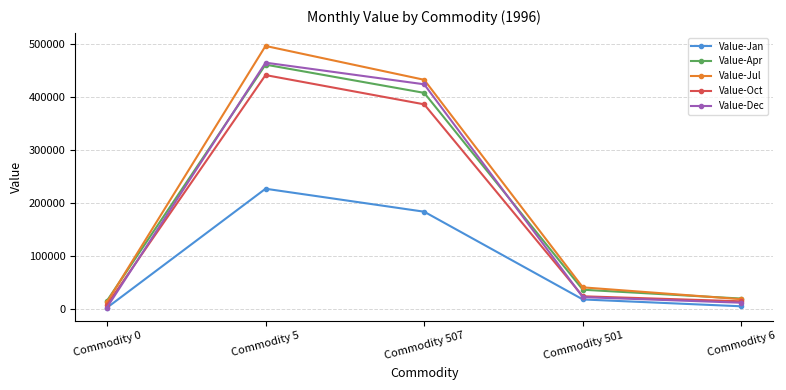

True or false: Value-Oct and Value-Apr cross at least once.

False